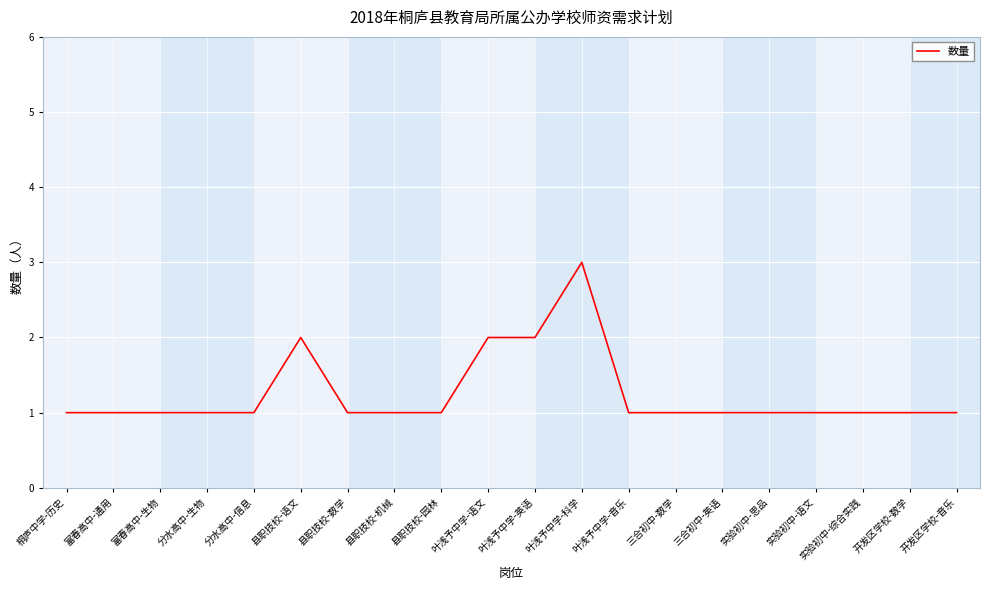

Reading left to right, transcribe all the data shown in this chart.

桐庐中学-历史=1	富春高中-通用=1	富春高中-生物=1	分水高中-生物=1	分水高中-信息=1	县职技校-语文=2	县职技校-数学=1	县职技校-机械=1	县职技校-园林=1	叶浅予中学-语文=2	叶浅予中学-英语=2	叶浅予中学-科学=3	叶浅予中学-音乐=1	三合初中-数学=1	三合初中-英语=1	实验初中-思品=1	实验初中-语文=1	实验初中-综合实践=1	开发区学校-数学=1	开发区学校-音乐=1